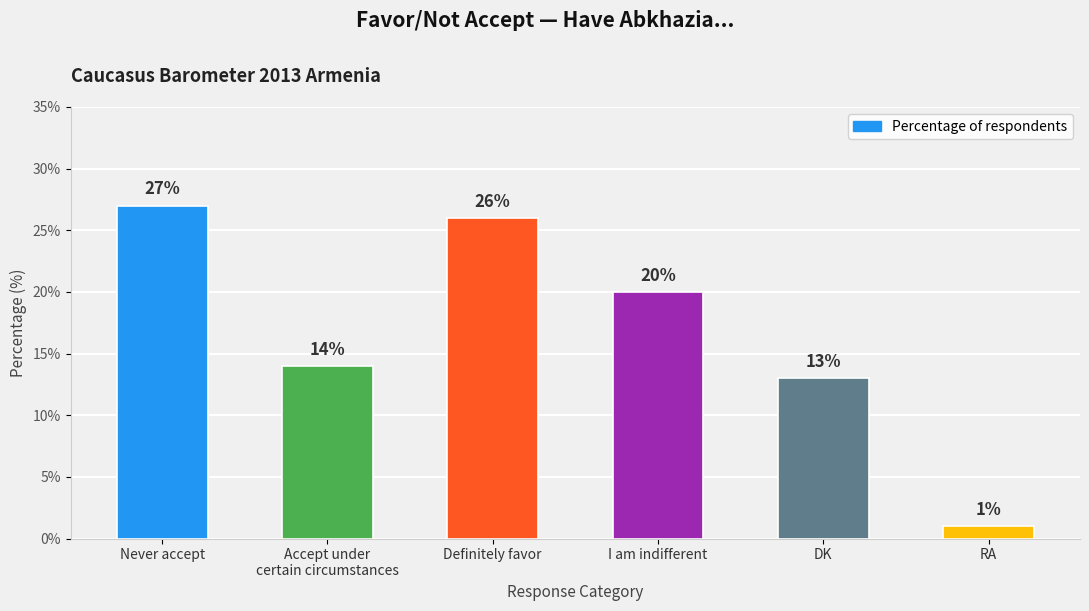

What is the value of the 4th bar from the left?

20